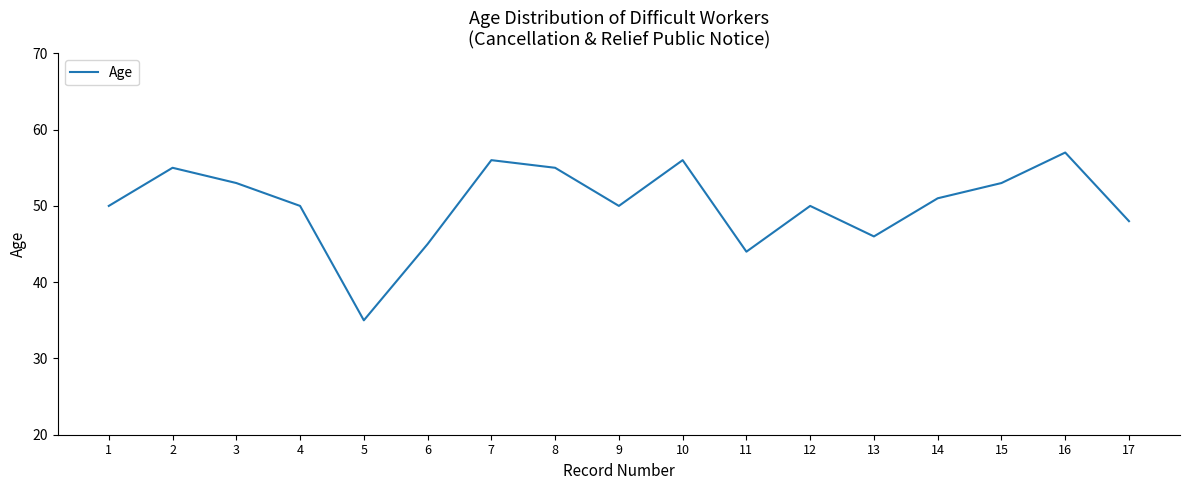

Which category has the highest value across all series?

16